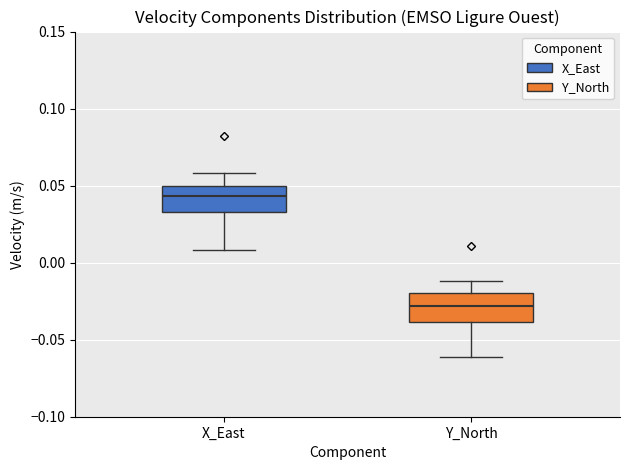

Reading left to right, transcribe this box plot: for each box, give where its median line is, the range the box spans, and where its two whiskers end, as read against the y-axis. The values are not printed on the chart, so give them approximately, as read against the axis.

X_East: median 0.045, box 0.035 to 0.050, whiskers 0.010 to 0.060
Y_North: median -0.030, box -0.040 to -0.020, whiskers -0.060 to -0.010